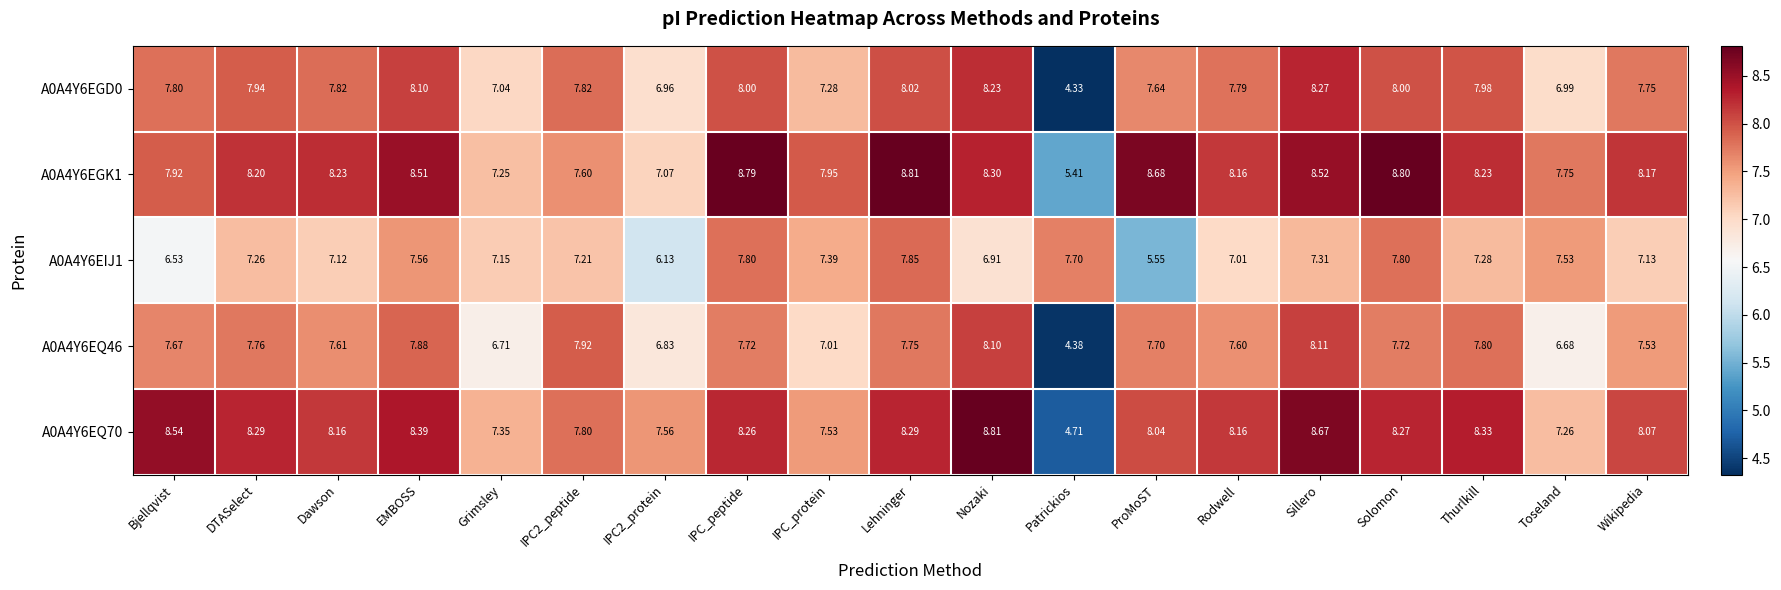

At which category is the sum across all series the highest?

Sillero